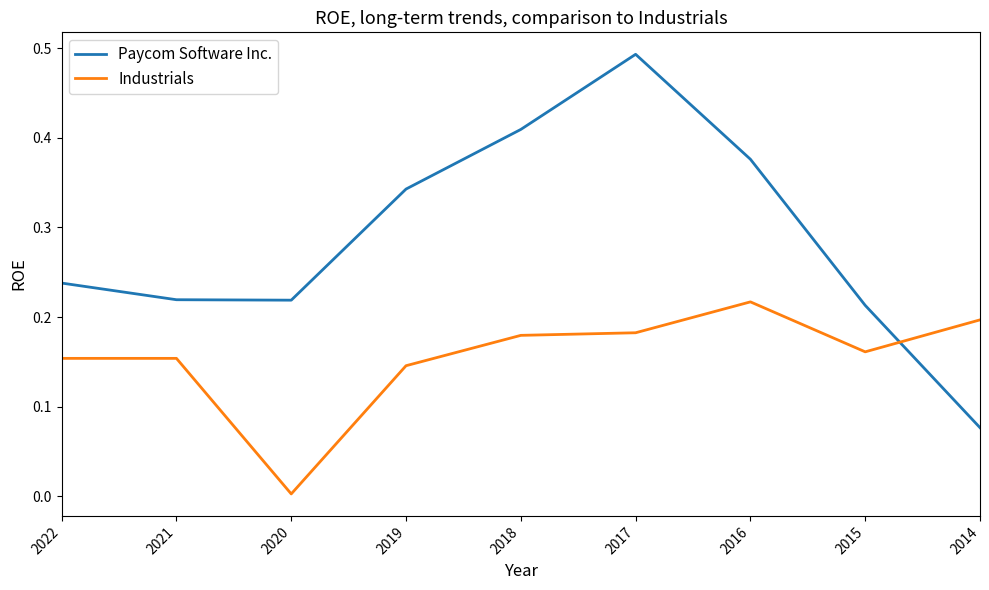

Is it true that Industrials equals 0.2 at 2019?

False